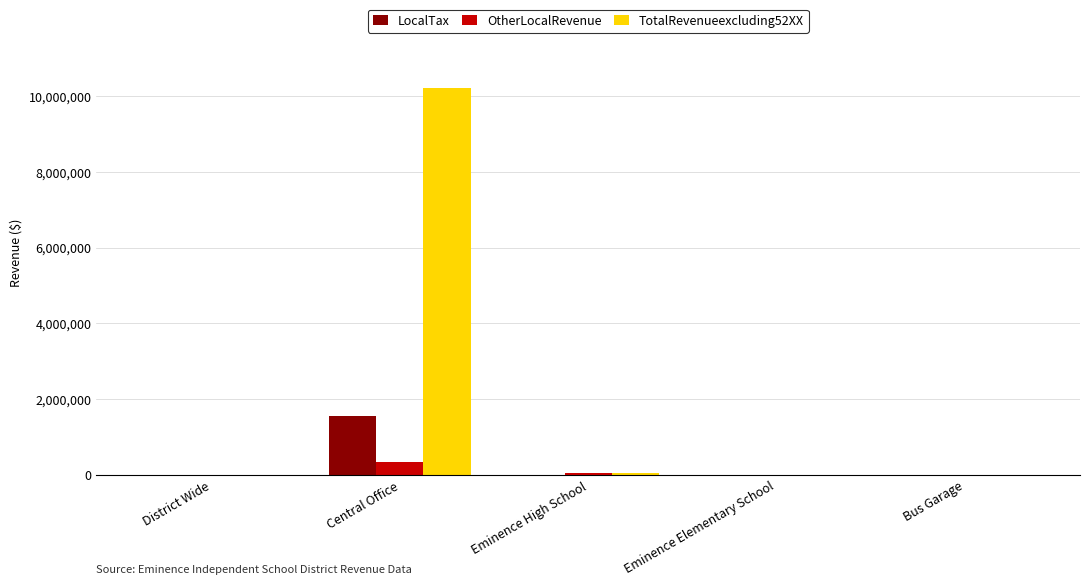

At which category does the chart reach its peak across all series?

Central Office